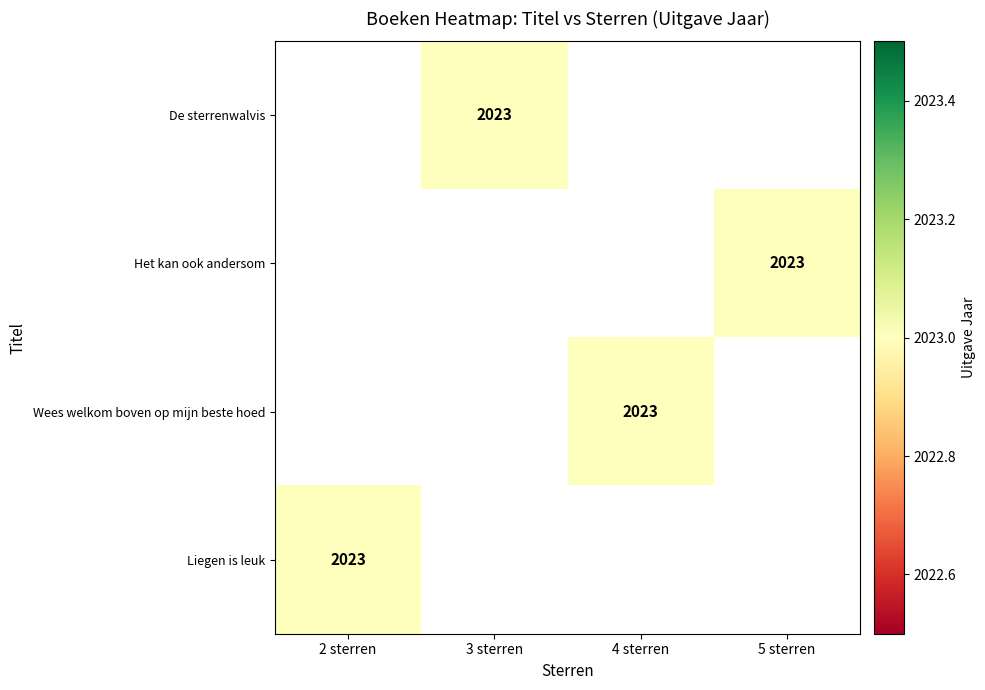

How many data points does each series have?

4